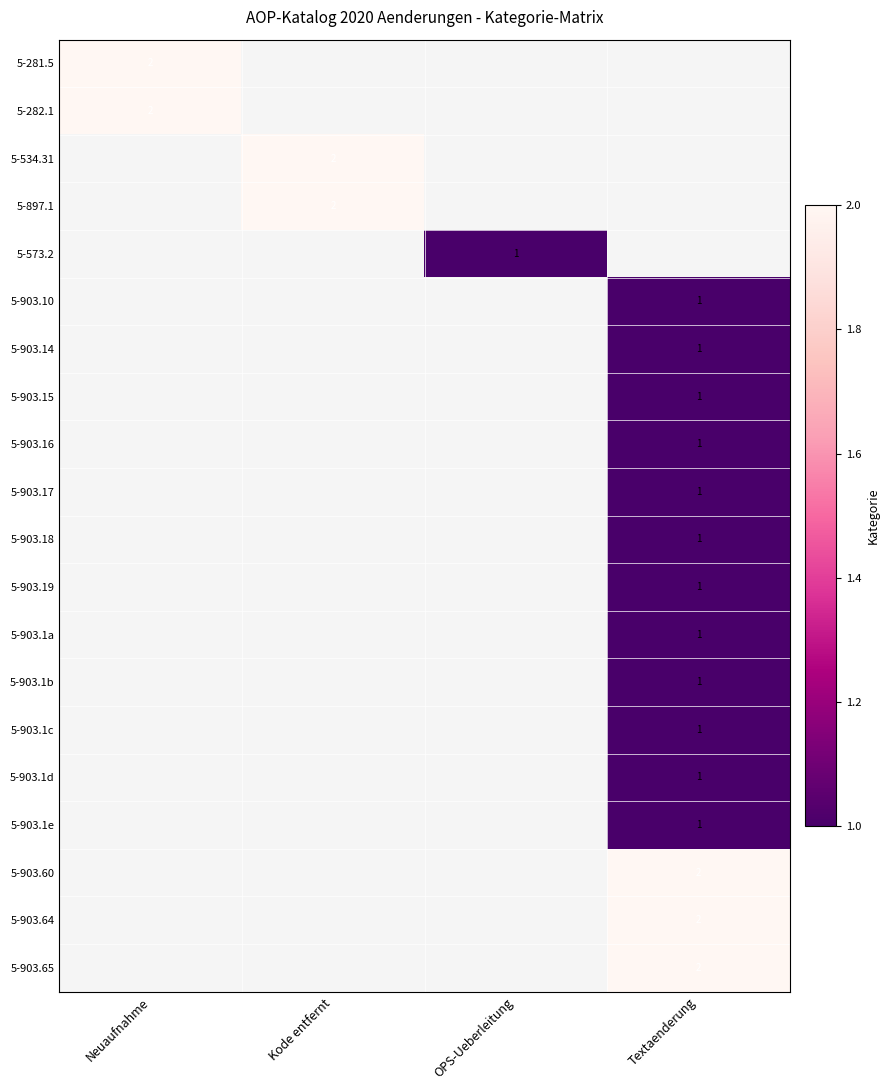

The value of 5-903.18 at Textaenderung is 1. True or false?

True